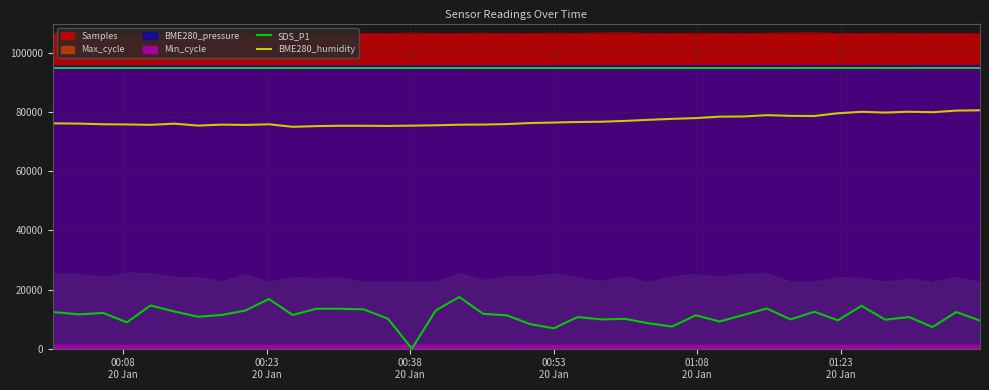

What is the average value of the BME280_humidity series?

77132